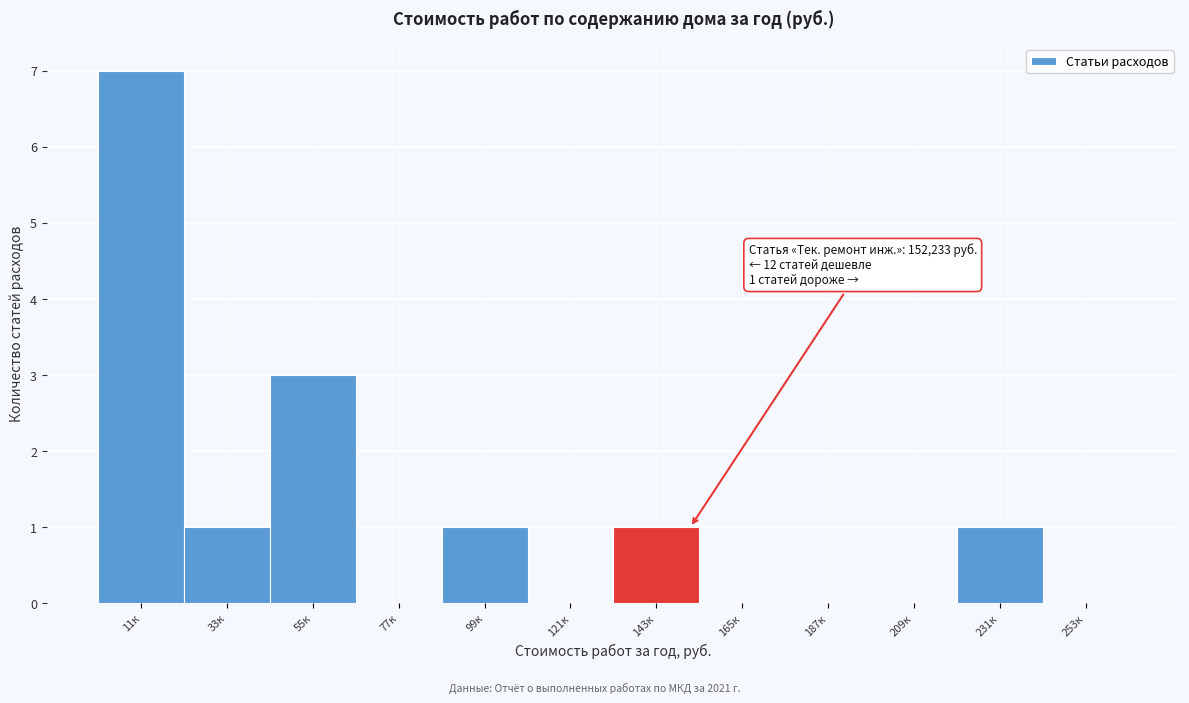

Reading right to left, what are all the values shown in this chart?

253к=0	231к=1	209к=0	187к=0	165к=0	143к=1	121к=0	99к=1	77к=0	55к=3	33к=1	11к=7